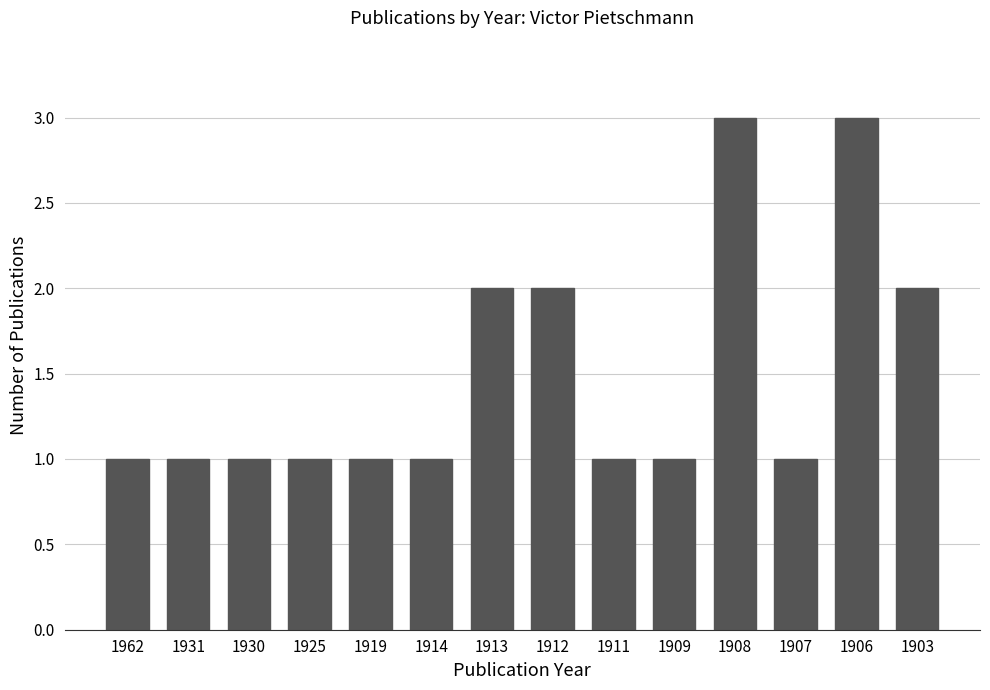

Reading right to left, list all the values displayed in this chart.

2	3	1	3	1	1	2	2	1	1	1	1	1	1